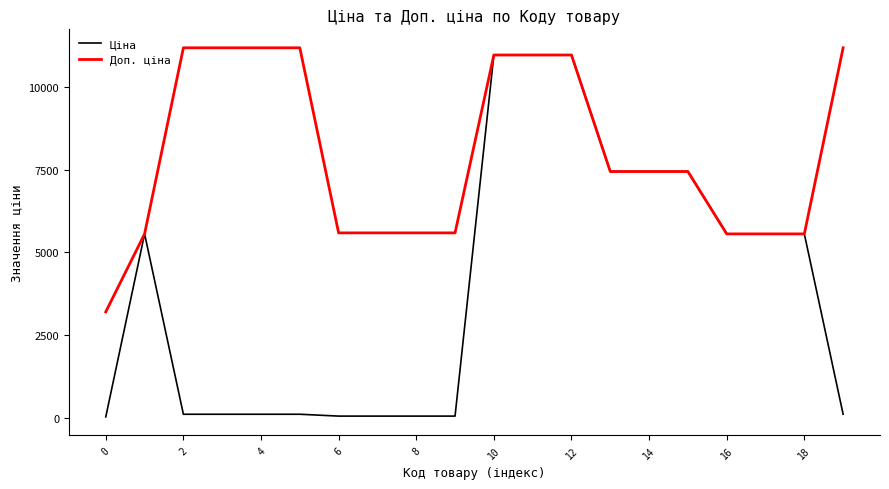

List the series in order of their overall mean, lowest first.

Ціна, Доп. ціна